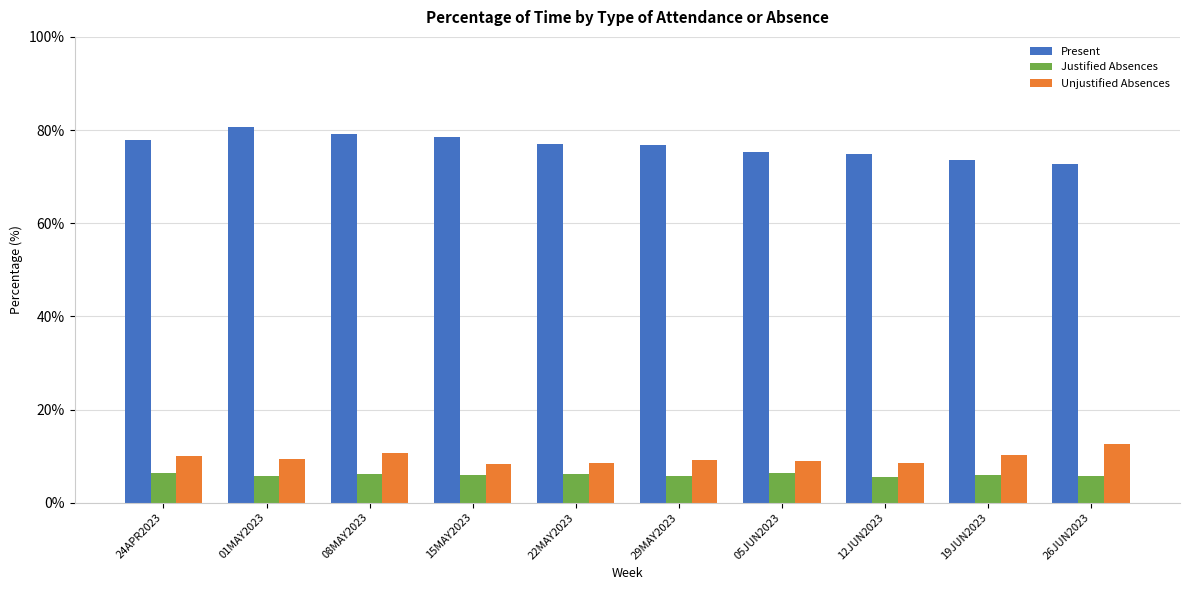

Which series has the largest range (max minus min)?

Present